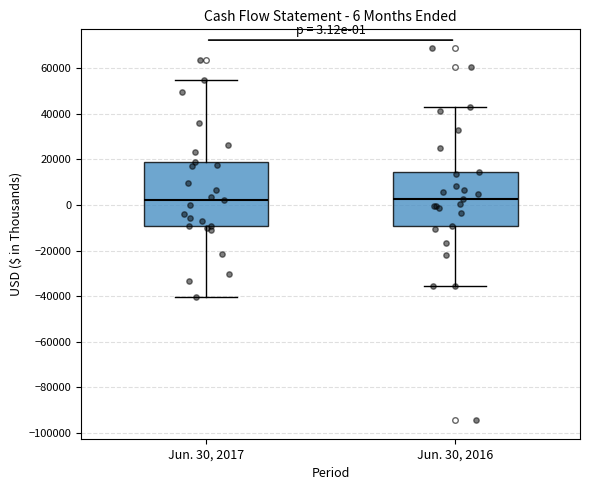

Which box is the tallest, from its lower edge to its upper edge?

Jun. 30, 2017